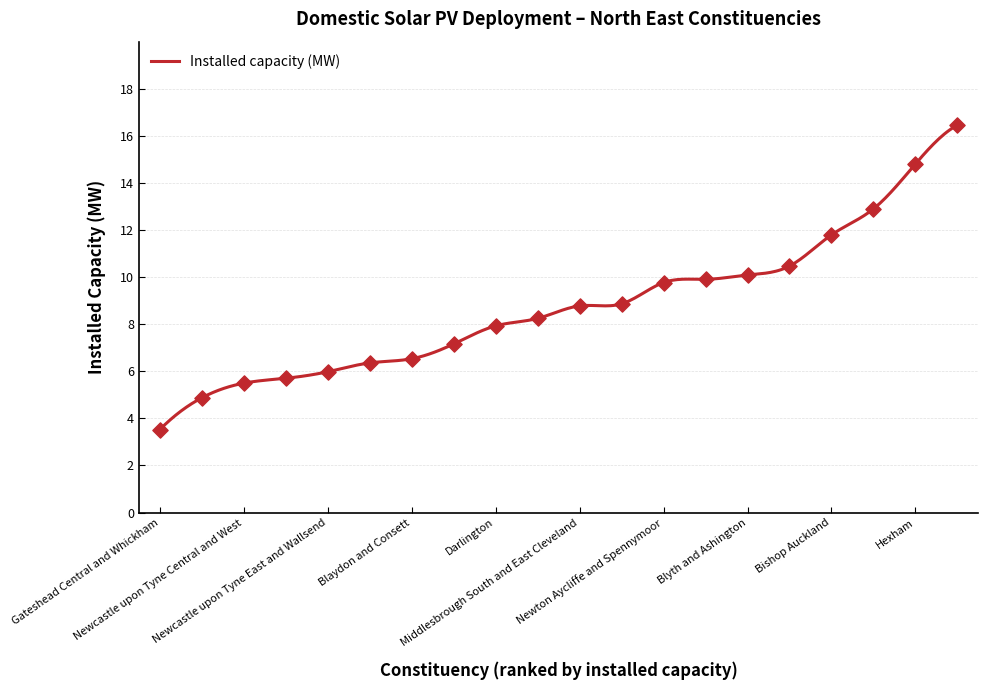

Which has a higher value, Gateshead Central and Whickham or Middlesbrough South and East Cleveland?

Middlesbrough South and East Cleveland